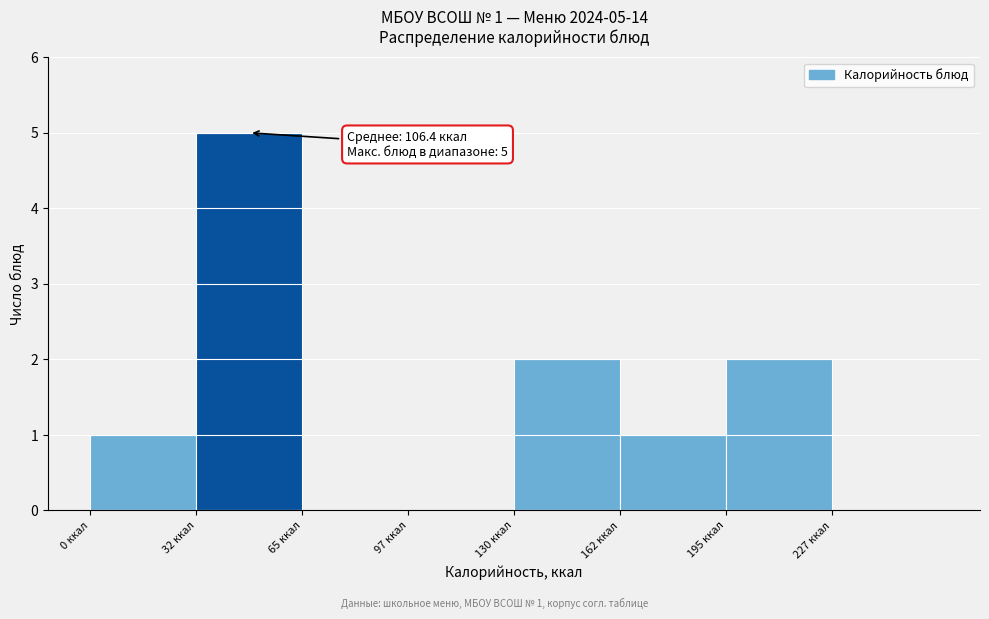

Which range on the x-axis has the tallest bar?

32.5 to 65.0